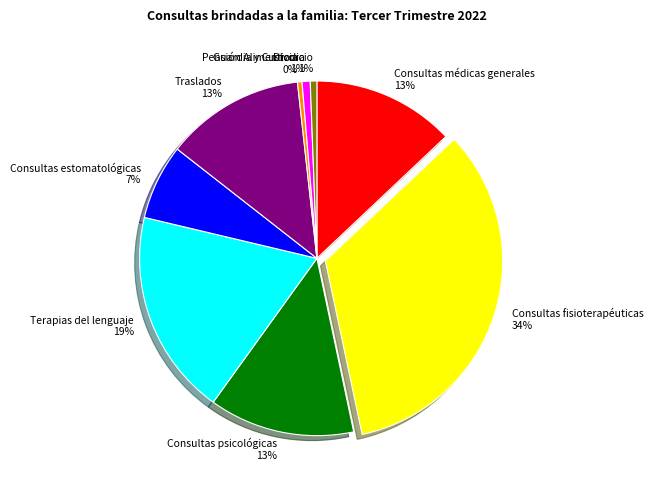

Approximately how many times larger is the value at Consultas psicológicas 13% compared to Consultas fisioterapéuticas 34%?

0.4